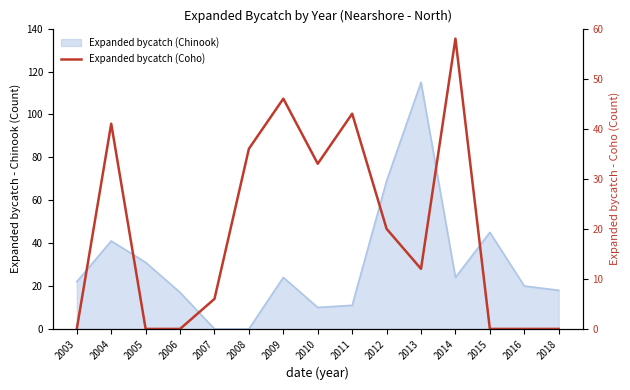

Between 2003 and 2009, which is larger?

2009